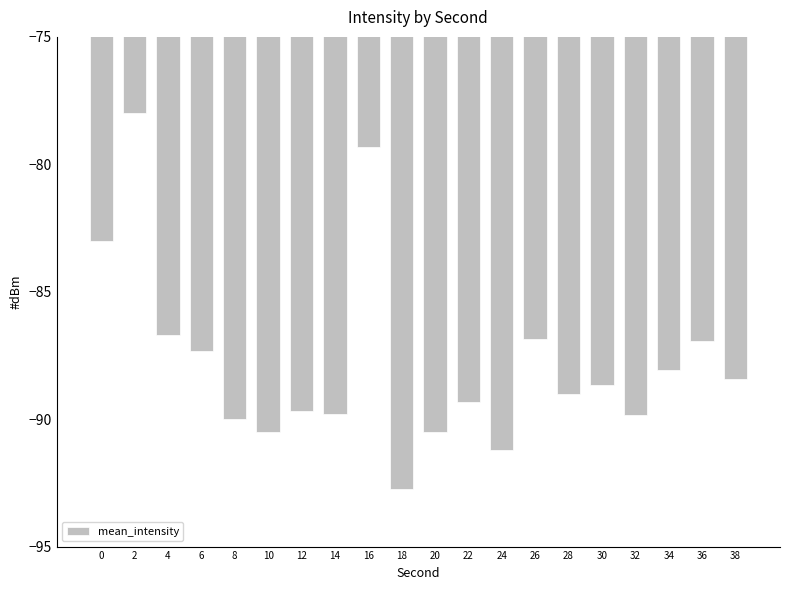

What is the change in value from 6 to 14?

-2.5